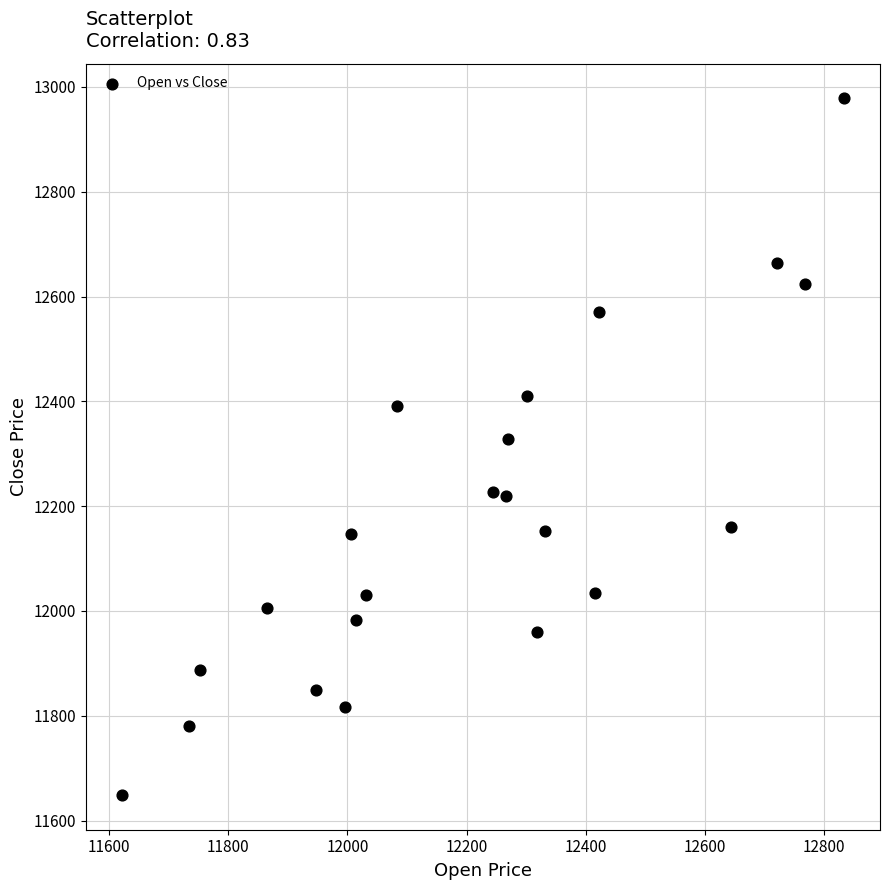

What is the range of Y values (max minus min)?

1329